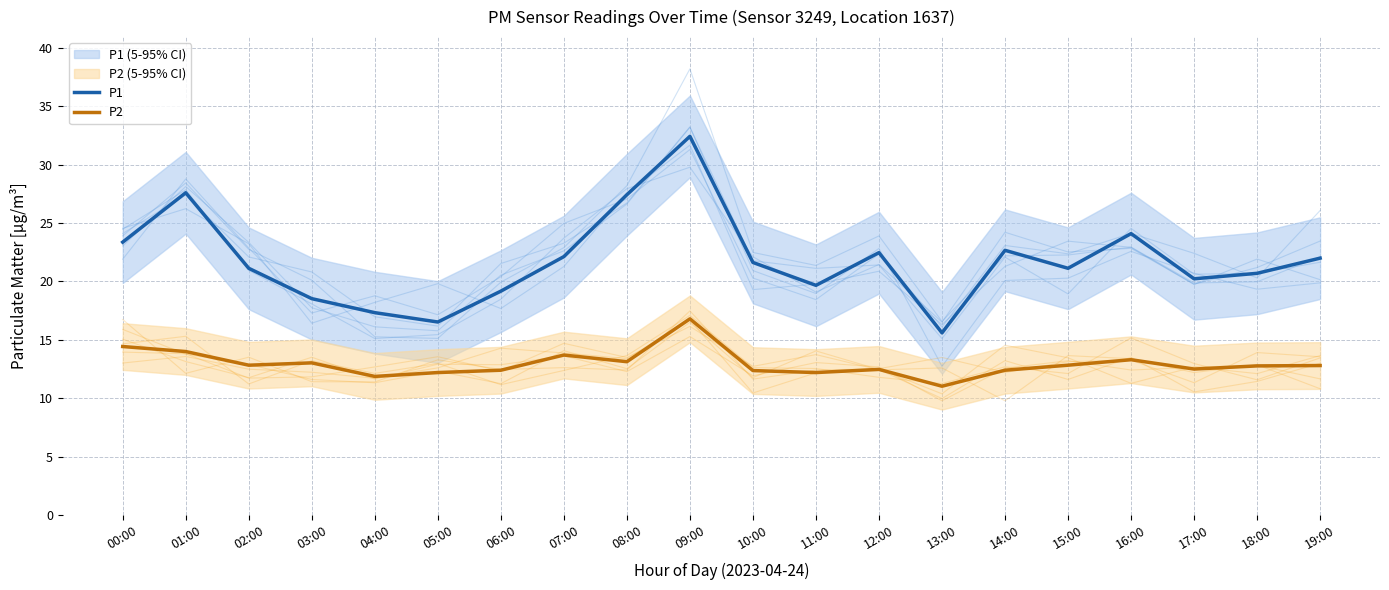

List the series in order of their peak value, lowest first.

P2, P1